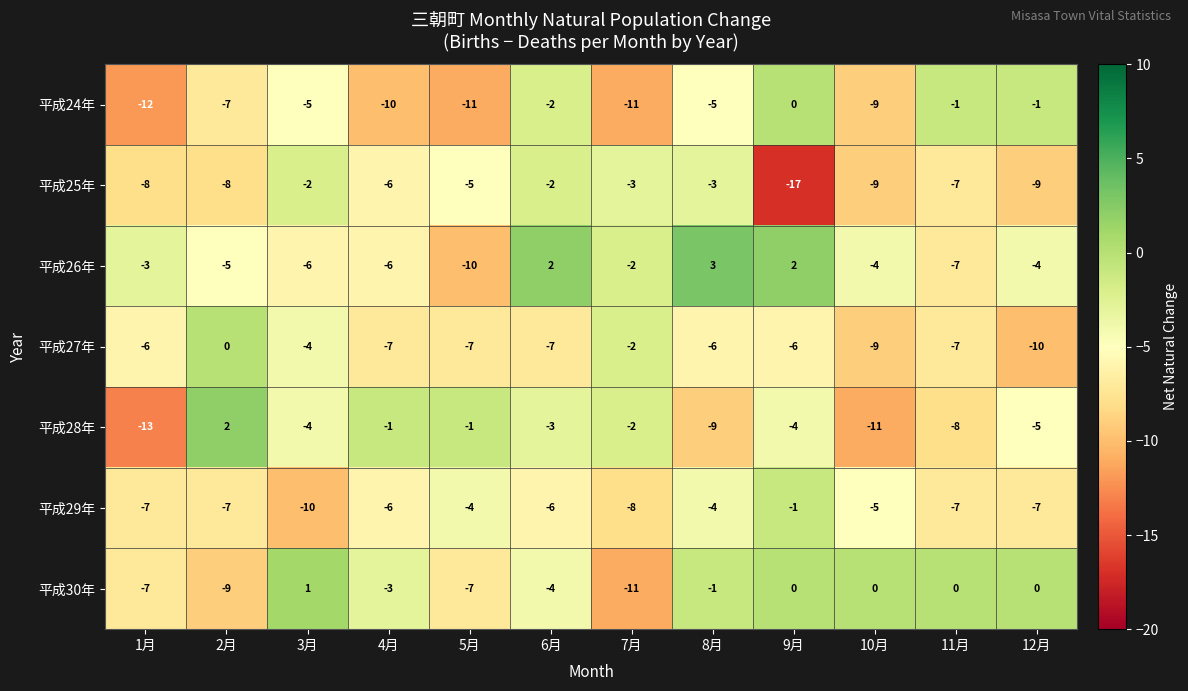

At which category is the sum across all series the highest?

6月